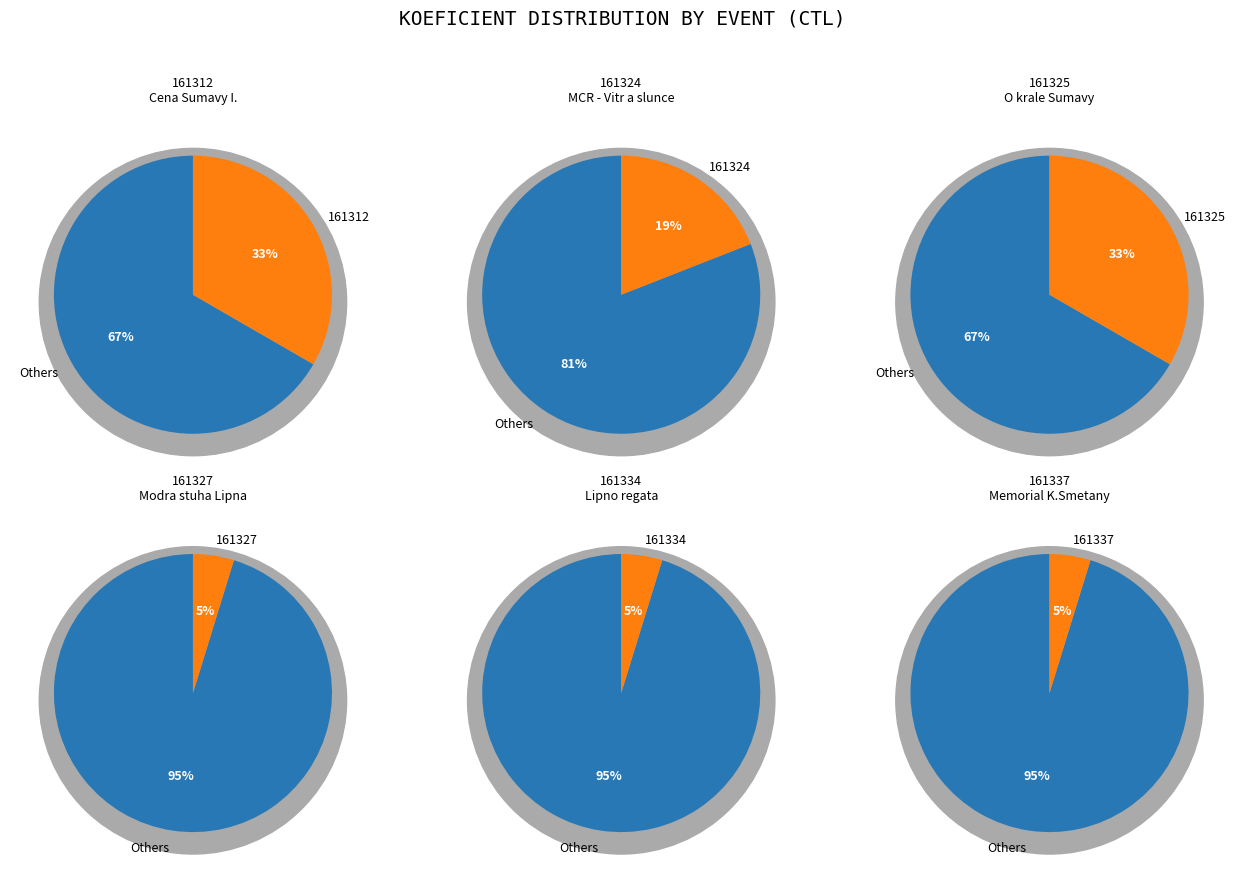

Combined, do 161337 and 161312 account for over 50%?

No